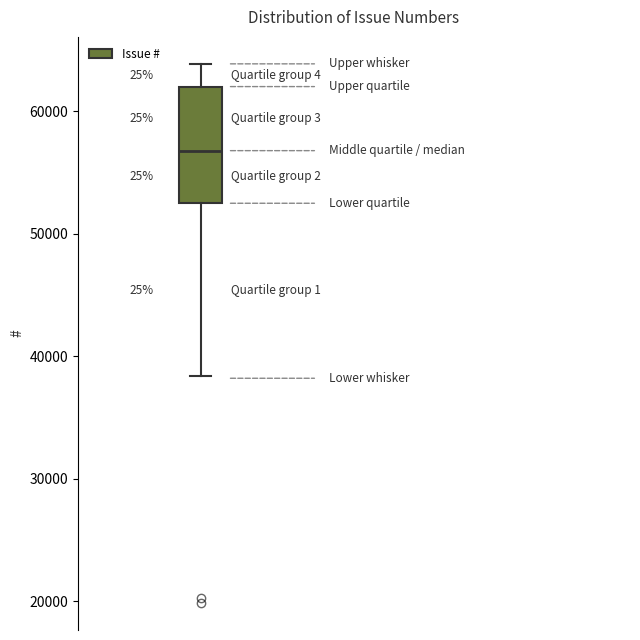

Transcribe this box plot: give where the median line is, the range the box spans, and where the two whiskers end, as read against the y-axis. The values are not printed on the chart, so give them approximately, as read against the axis.

median 57000, box 52000 to 62000, whiskers 38000 to 64000